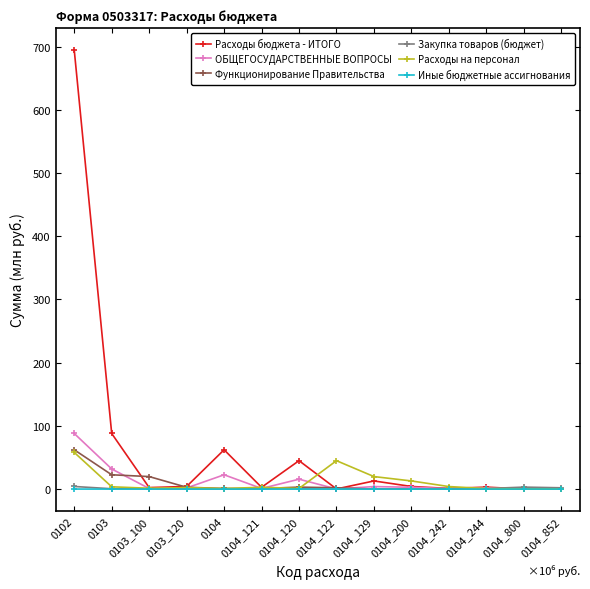

What is the value of the ОБЩЕГОСУДАРСТВЕННЫЕ ВОПРОСЫ point at the 7th from the left?

15.6